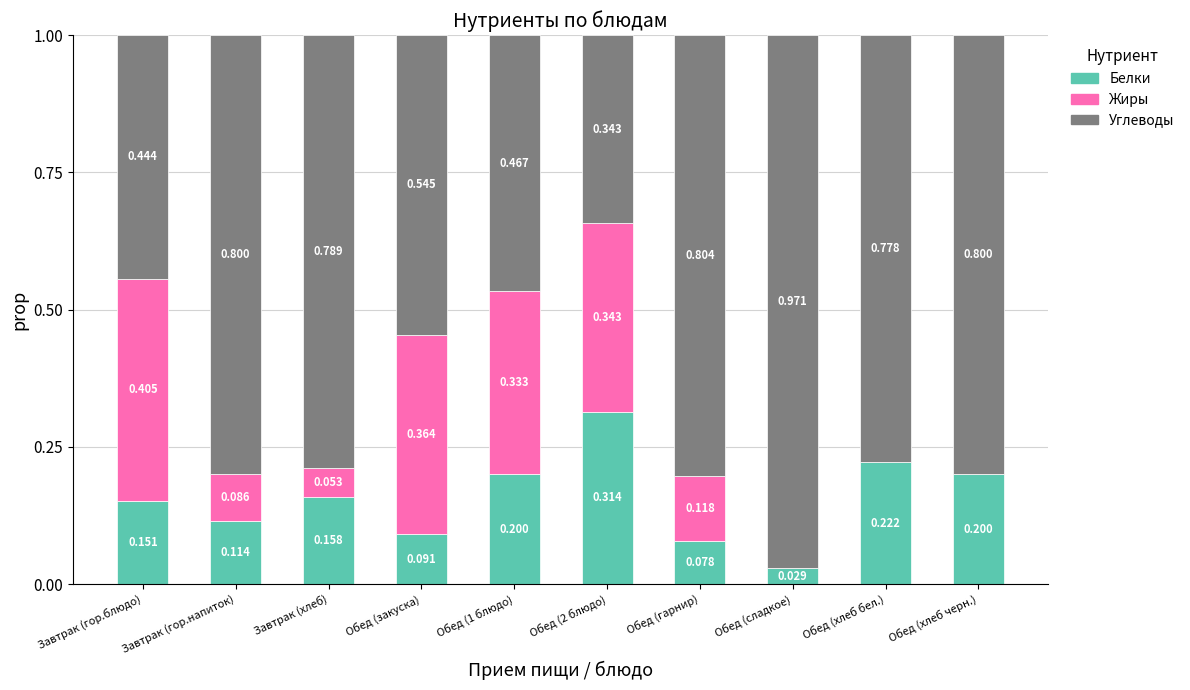

What is the value of the Белки bar at the 10th from the left?

0.2